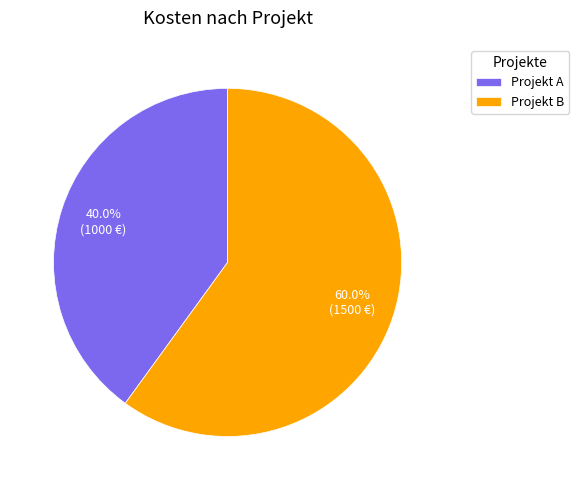

True or false: Projekt B accounts for 48% of the total.

False